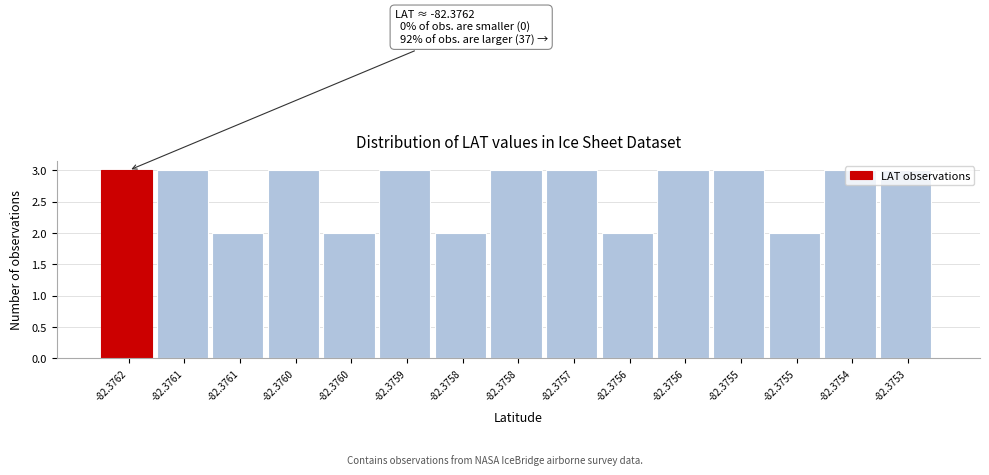

Are the bars horizontal?

No